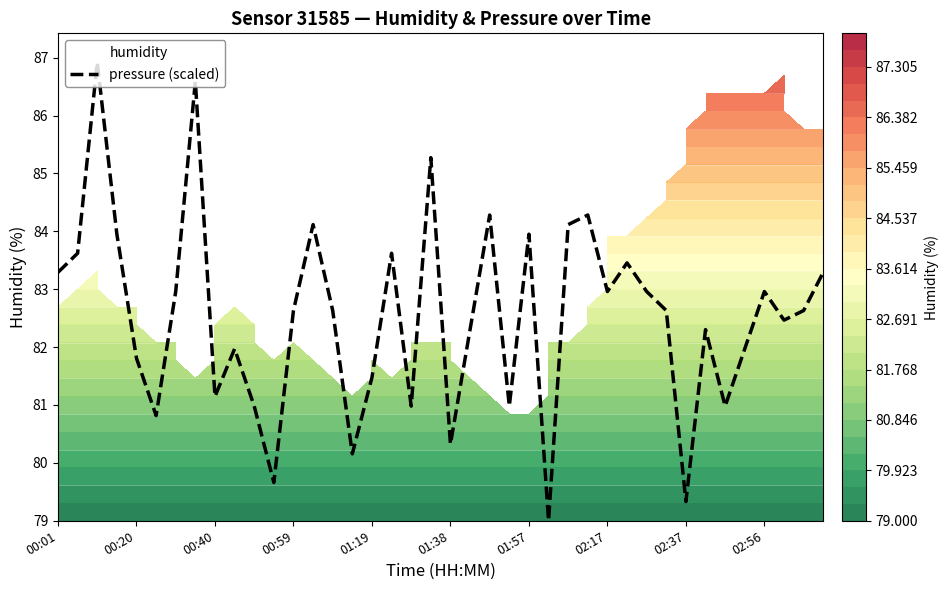

True or false: pressure (scaled) has a value of 138.0 at 00:59.

False